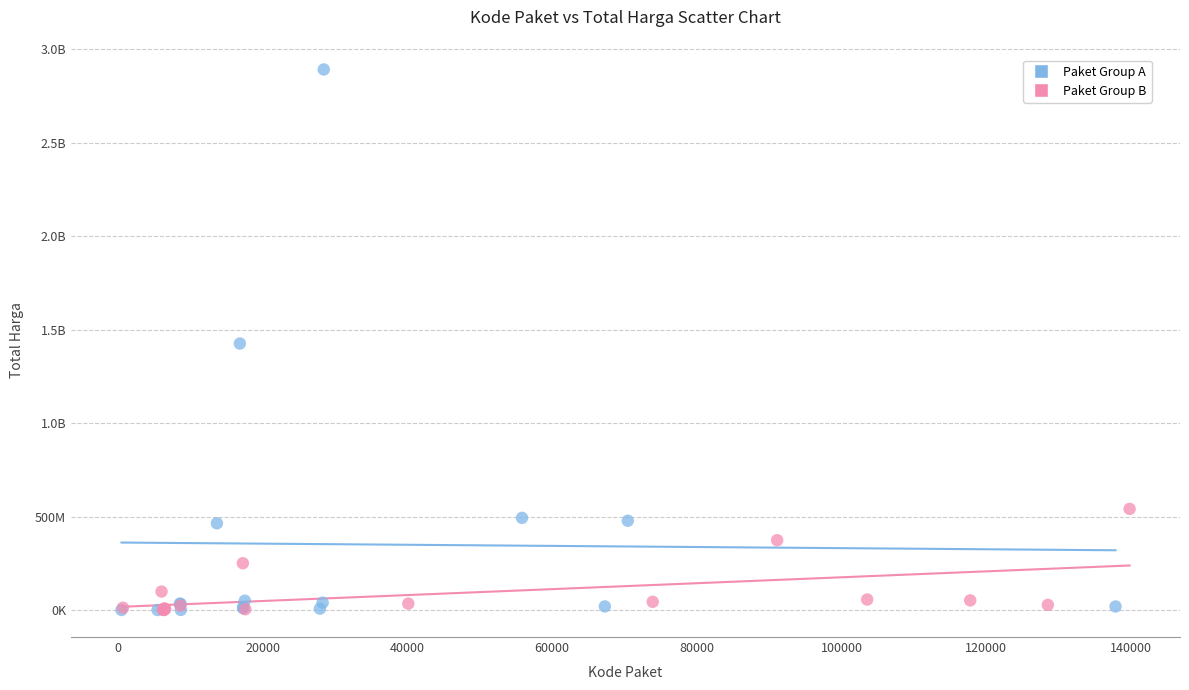

What are all the series names shown in the legend?

Paket Group A, Paket Group B